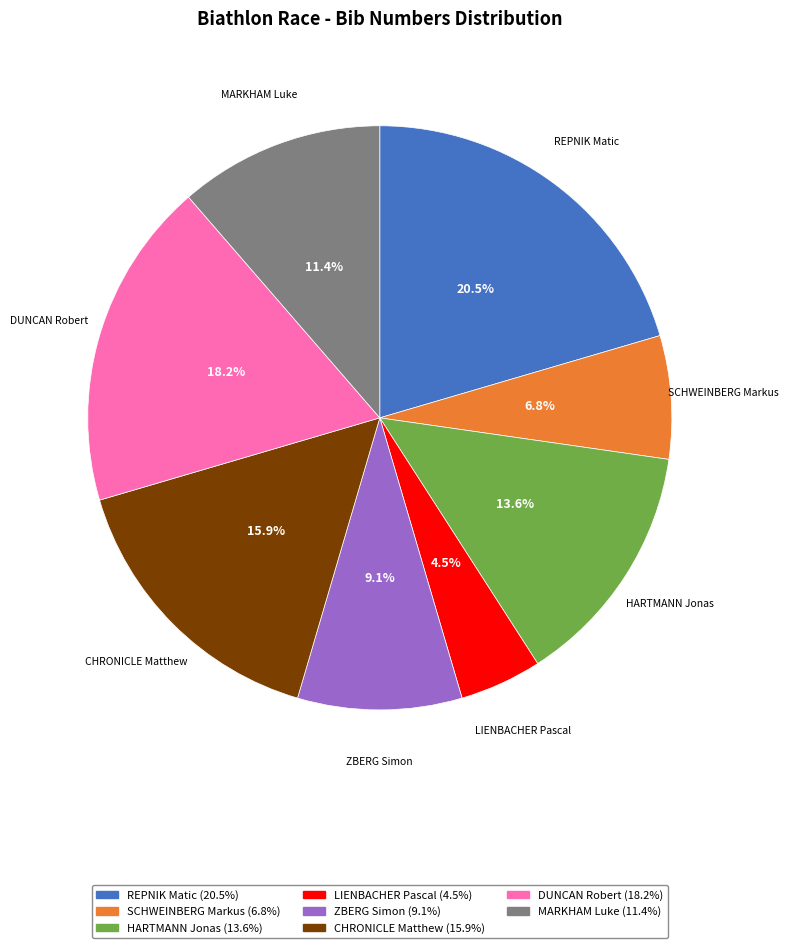

To the nearest percent, what is the combined percentage of HARTMANN Jonas and SCHWEINBERG Markus?

20%